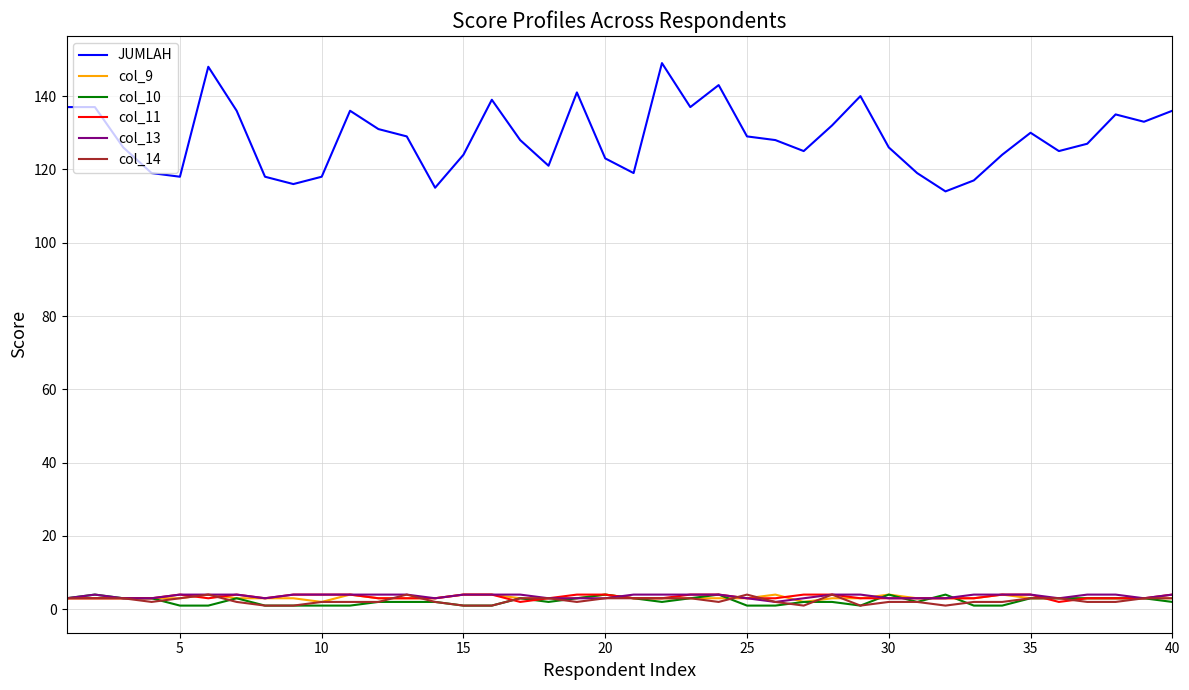

What is the highest value of the col_10 series?

4